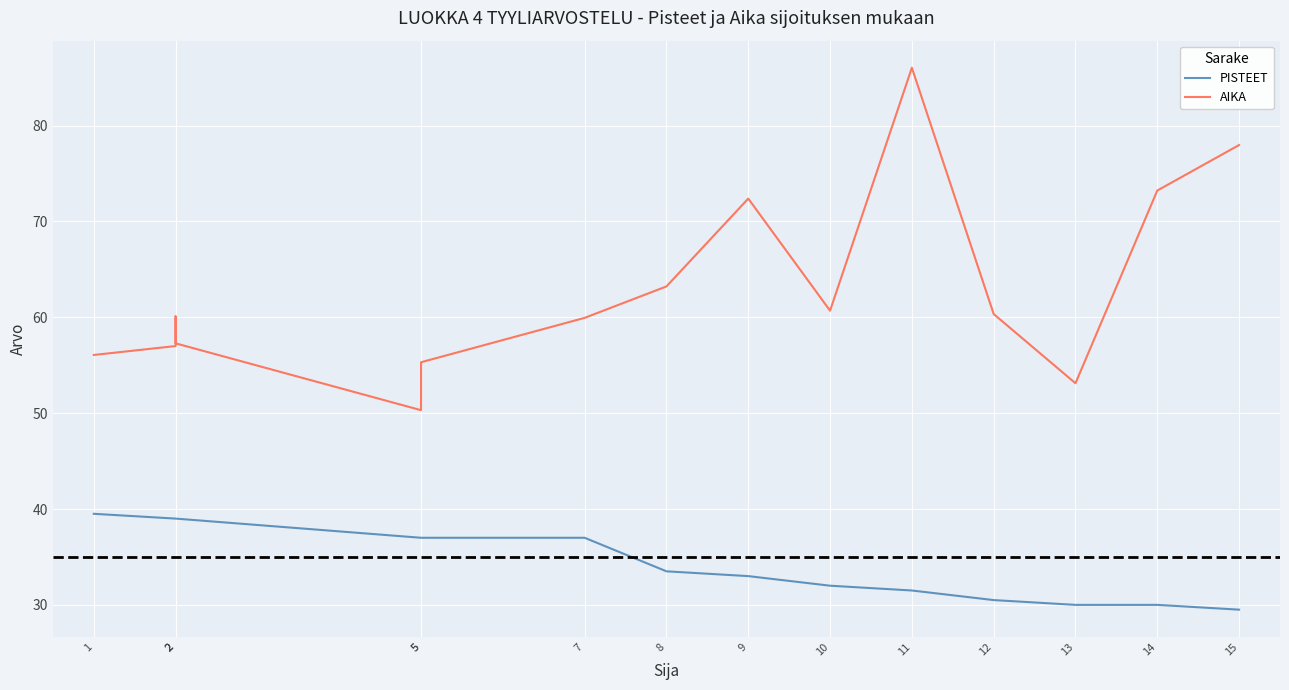

At how many categories does at least one series exceed 77?

2